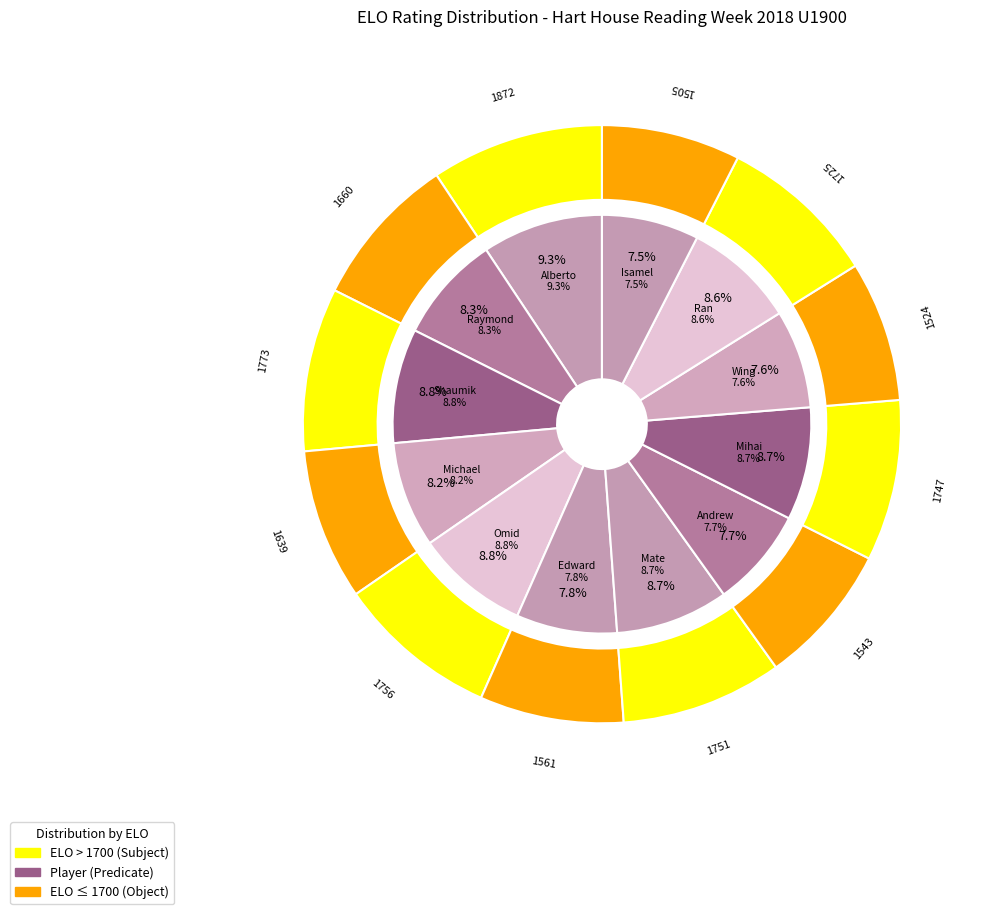

To the nearest percent, what percentage of the pie is Shen Isamel?

8%